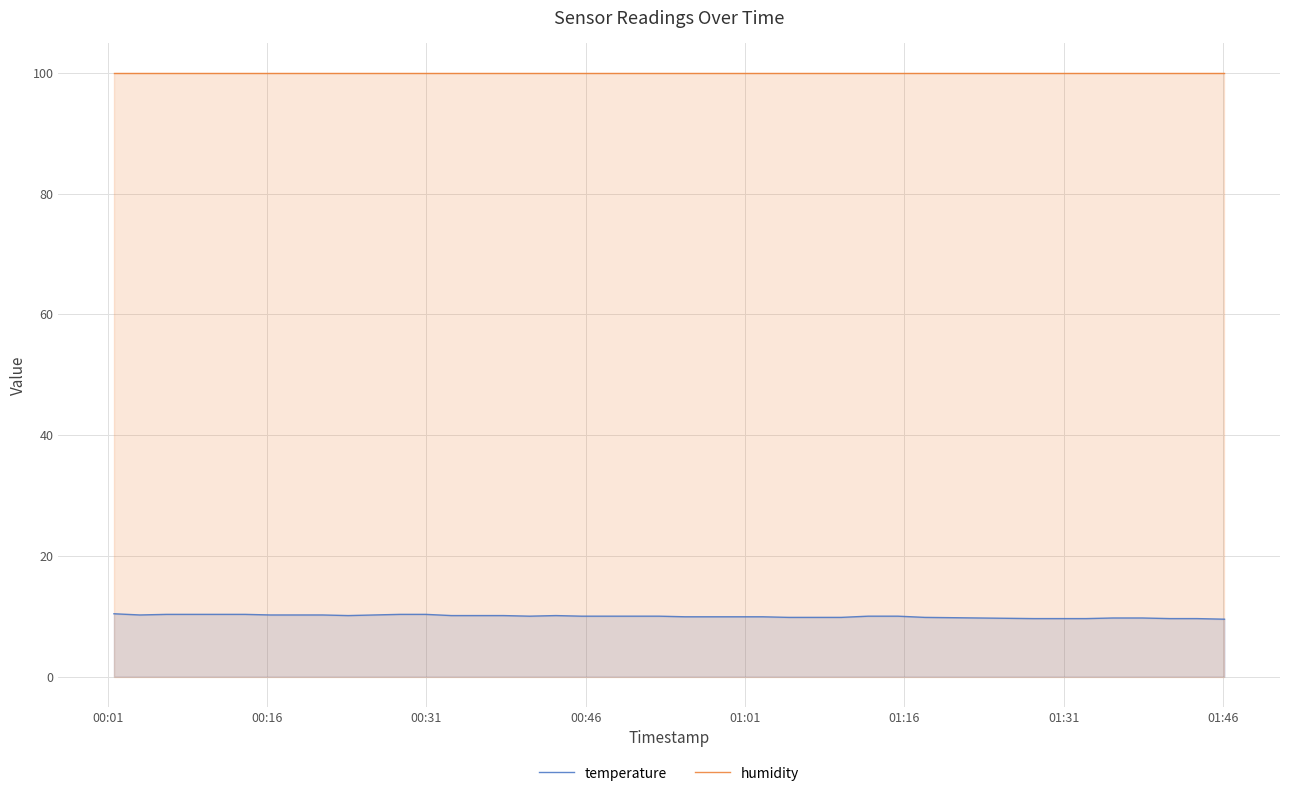

Reading right to left, extract all data points from this chart.

temperature: 9.5	9.6	9.6	9.7	9.7	9.6	9.6	9.6	9.8	10.0	10.0	9.8	9.8	9.8	9.9	9.9	9.9	9.9	10.0	10.0	10.0	10.0	10.1	10.0	10.1	10.1	10.1	10.3	10.3	10.2	10.1	10.2	10.2	10.2	10.3	10.3	10.3	10.3	10.2	10.4
humidity: 99.9	99.9	99.9	99.9	99.9	99.9	99.9	99.9	99.9	99.9	99.9	99.9	99.9	99.9	99.9	99.9	99.9	99.9	99.9	99.9	99.9	99.9	99.9	99.9	99.9	99.9	99.9	99.9	99.9	99.9	99.9	99.9	99.9	99.9	99.9	99.9	99.9	99.9	99.9	99.9